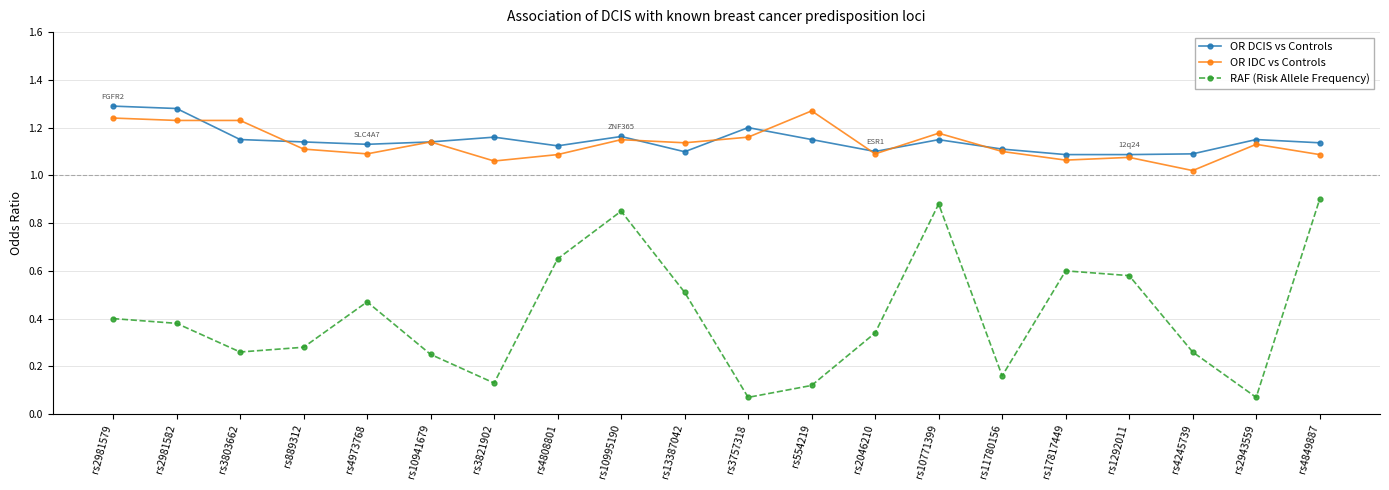

How many lines are shown in the chart?

3